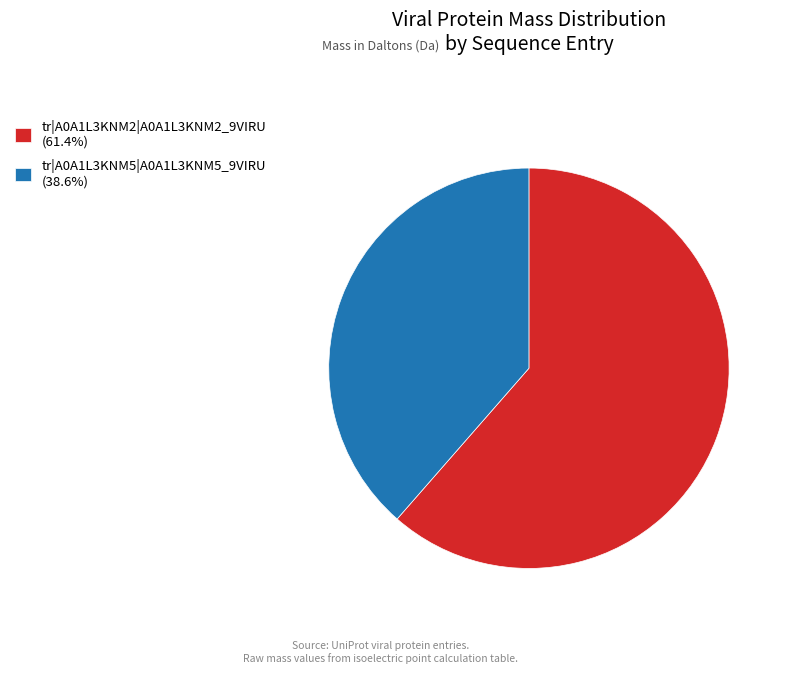

Is there any slice that represents more than half of the pie?

Yes